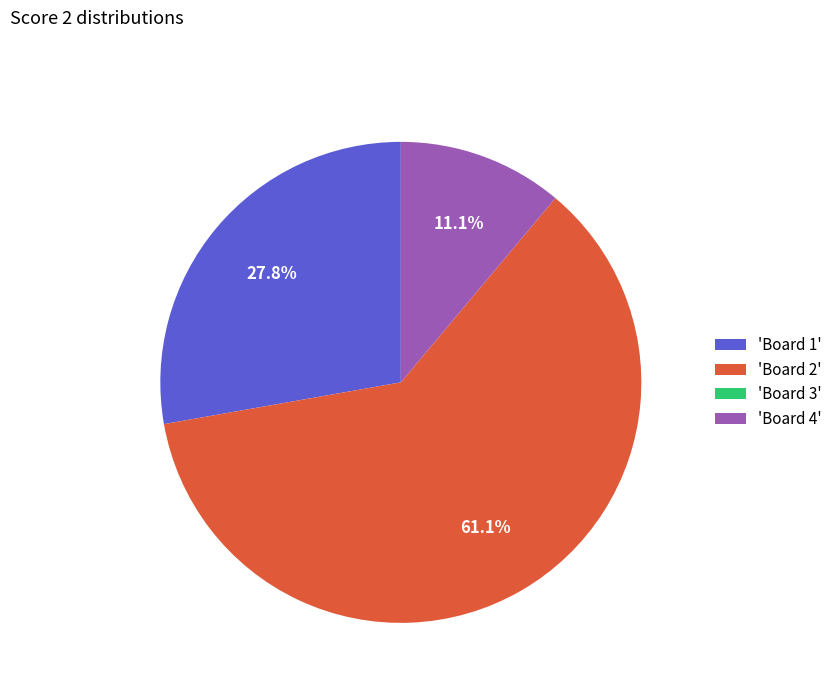

Combined, do 'Board 4' and 'Board 1' account for over 50%?

No